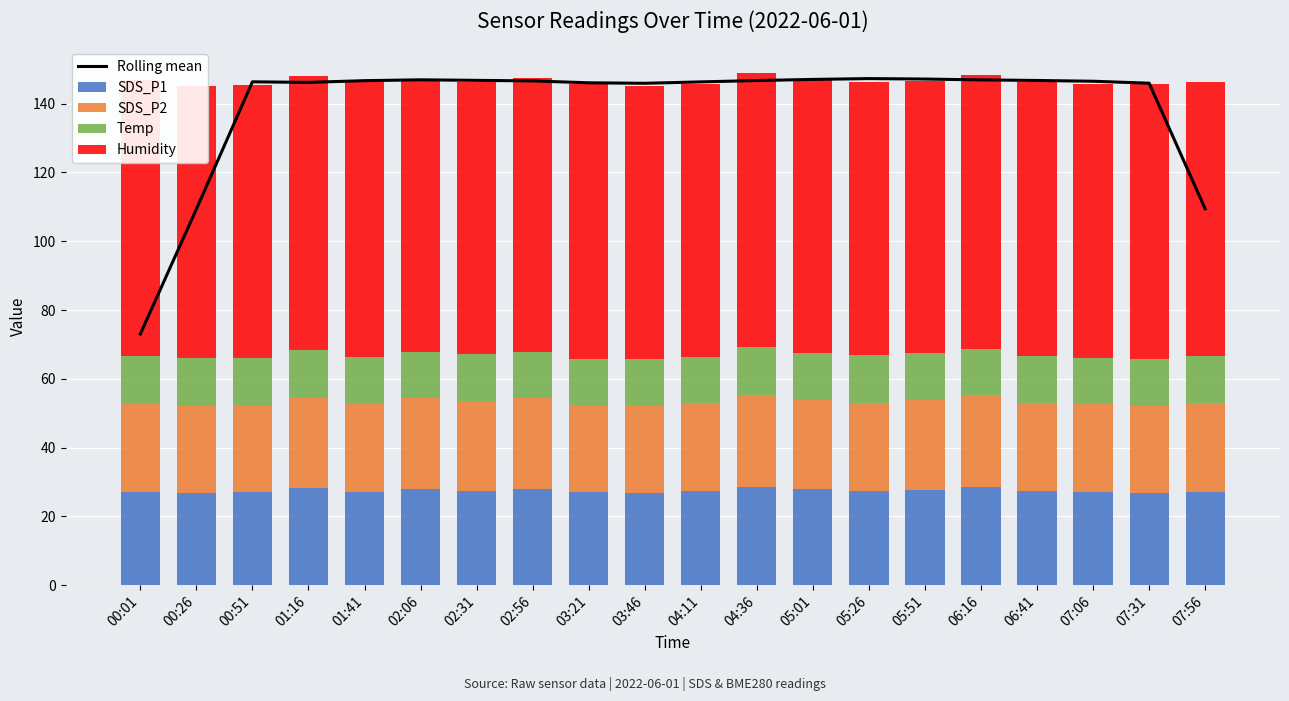

At which category does the chart reach its minimum across all series?

02:56